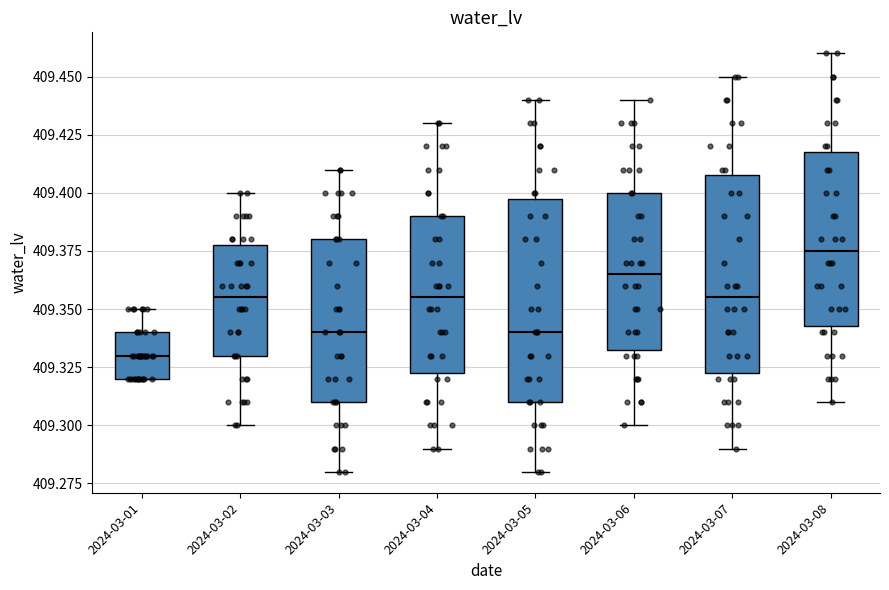

Reading left to right, transcribe this box plot: for each box, give where its median line is, the range the box spans, and where its two whiskers end, as read against the y-axis. The values are not printed on the chart, so give them approximately, as read against the axis.

2024-03-01: median 409.330, box 409.320 to 409.340, whiskers 409.320 to 409.350
2024-03-02: median 409.355, box 409.330 to 409.380, whiskers 409.300 to 409.400
2024-03-03: median 409.340, box 409.310 to 409.380, whiskers 409.280 to 409.410
2024-03-04: median 409.355, box 409.325 to 409.390, whiskers 409.290 to 409.430
2024-03-05: median 409.340, box 409.310 to 409.400, whiskers 409.280 to 409.440
2024-03-06: median 409.365, box 409.335 to 409.400, whiskers 409.300 to 409.440
2024-03-07: median 409.355, box 409.325 to 409.410, whiskers 409.290 to 409.450
2024-03-08: median 409.375, box 409.345 to 409.420, whiskers 409.310 to 409.460